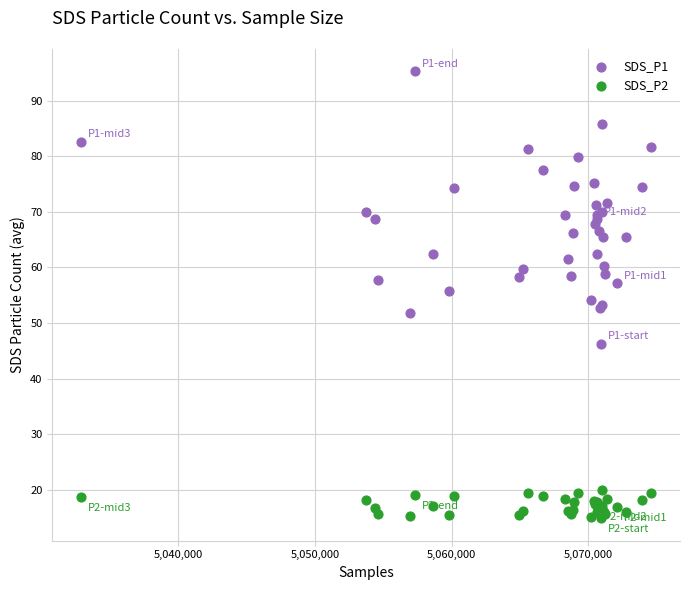

Which series has the widest spread of Y values?

SDS_P1